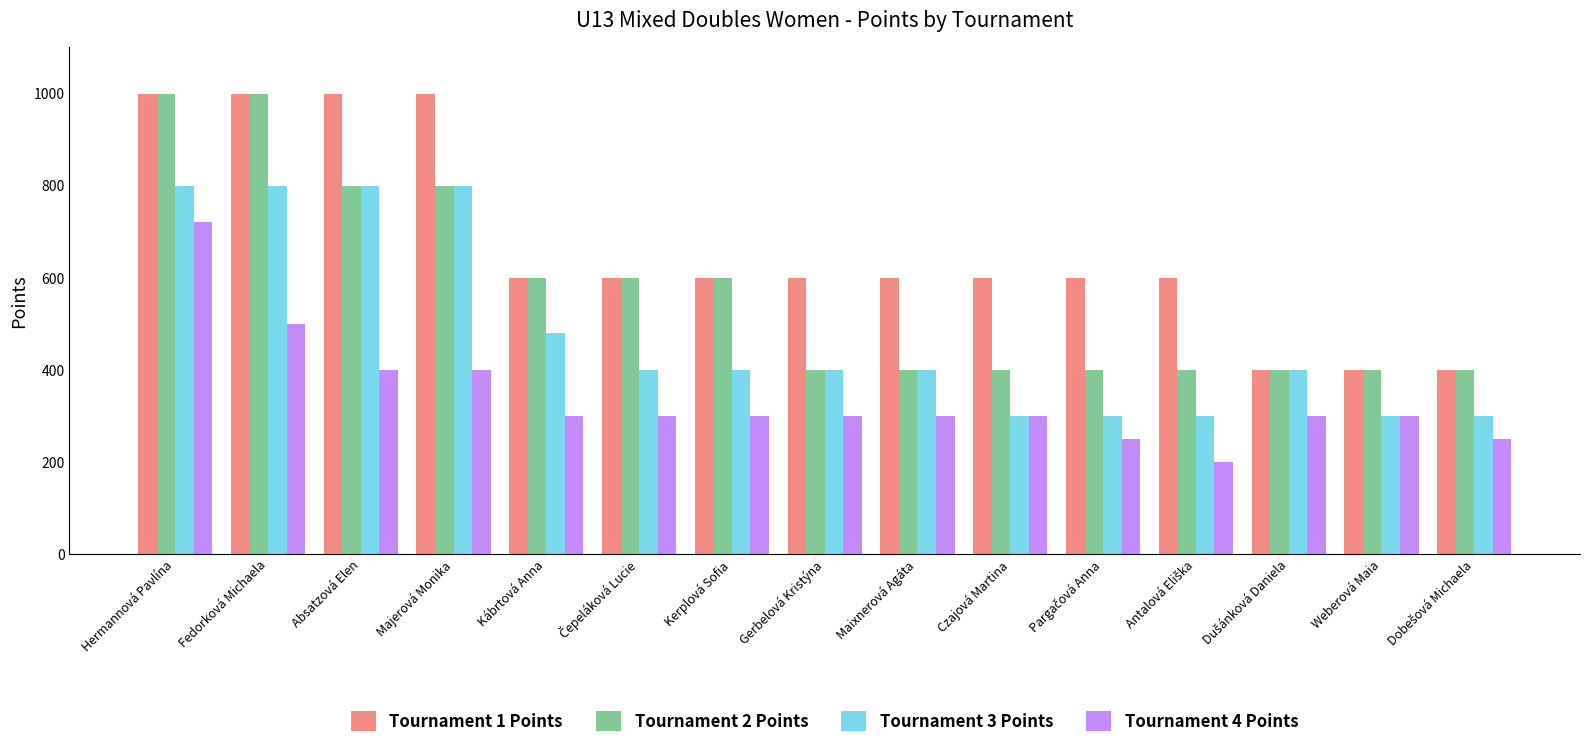

What are all the series names shown in the legend?

Tournament 1 Points, Tournament 2 Points, Tournament 3 Points, Tournament 4 Points